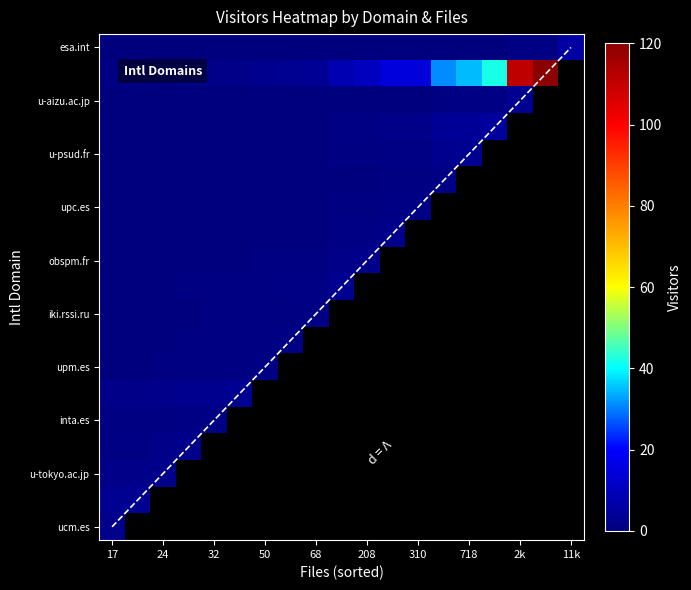

How many data points does each series have?

19